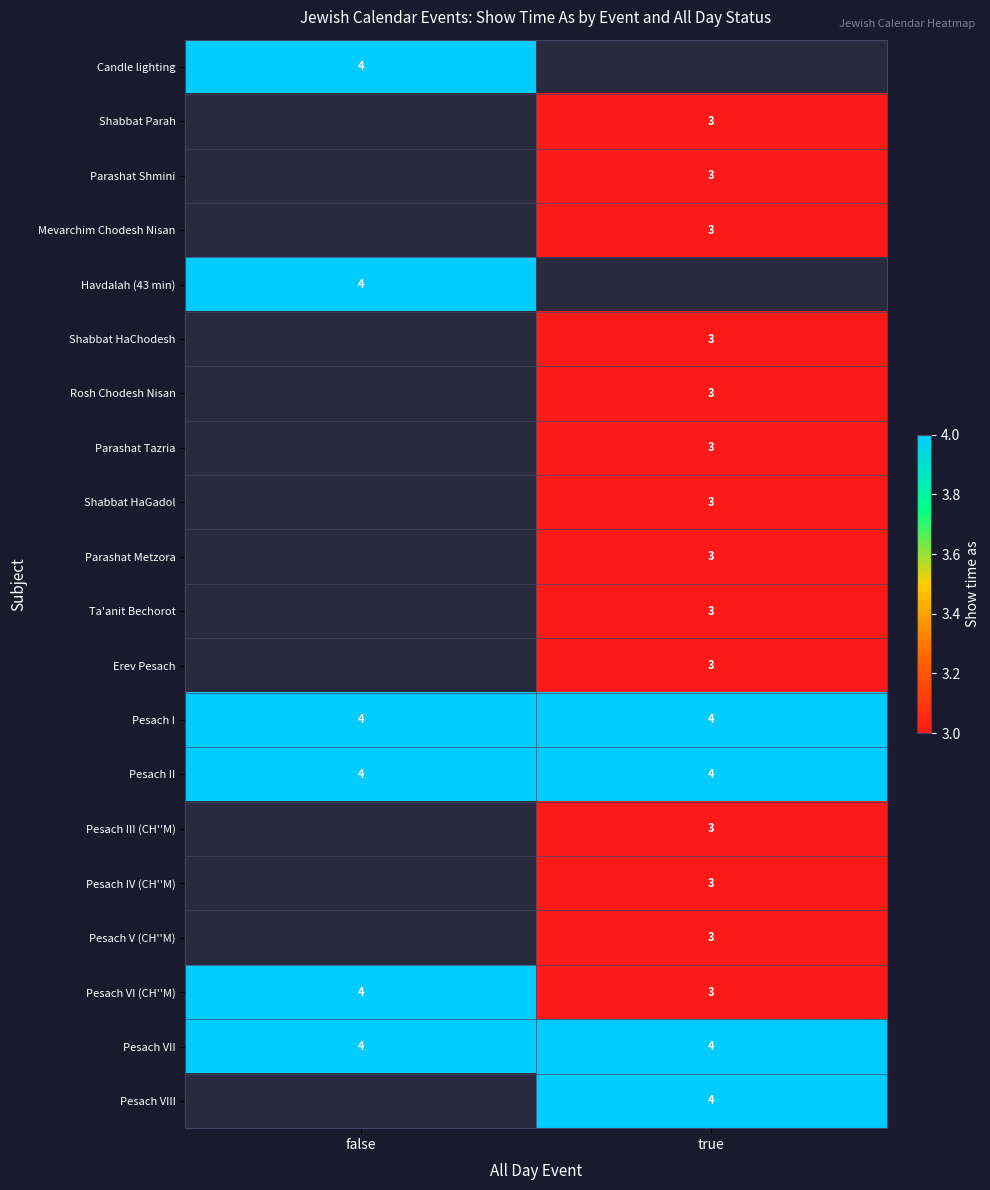

Is it true that Pesach II equals 1 at false?

False